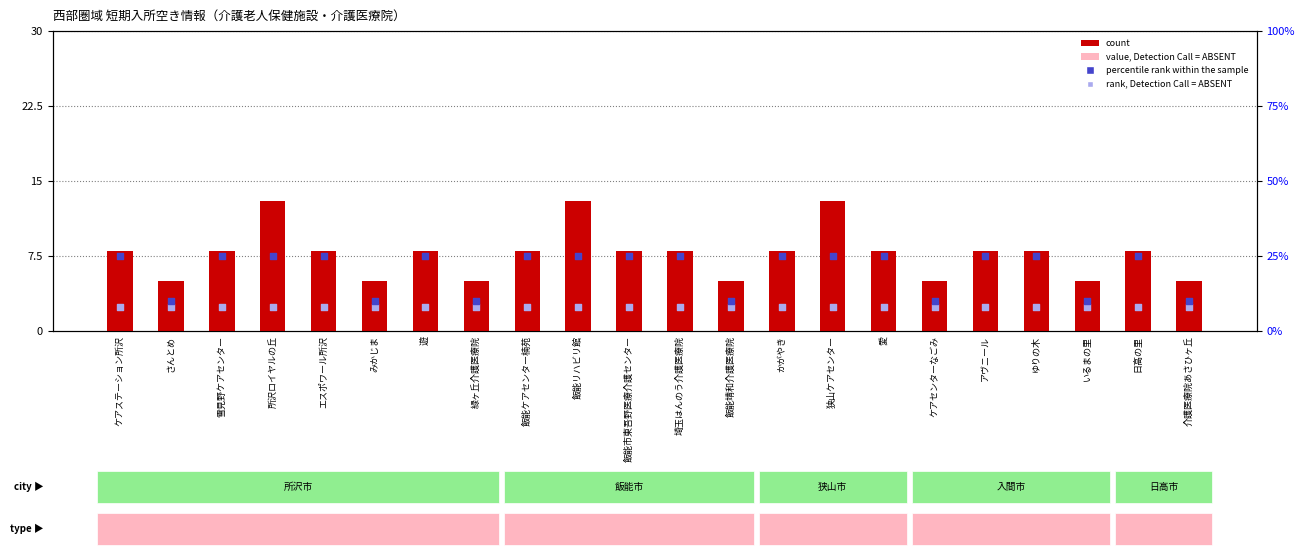

What are all the series names shown in the legend?

count, value, Detection Call = ABSENT, percentile rank within the sample, rank, Detection Call = ABSENT